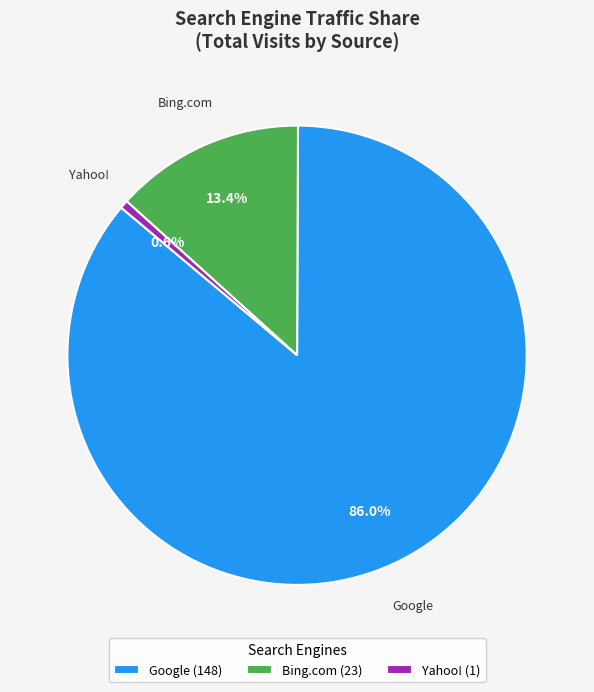

To the nearest percent, what is the average slice percentage?

33%